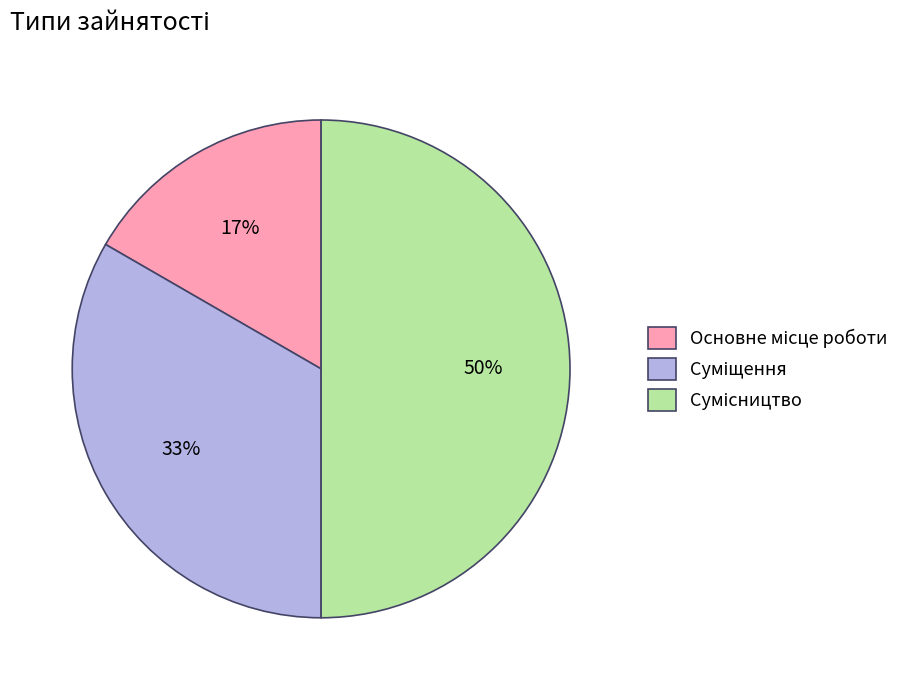

To the nearest percent, what is the average slice percentage?

33%